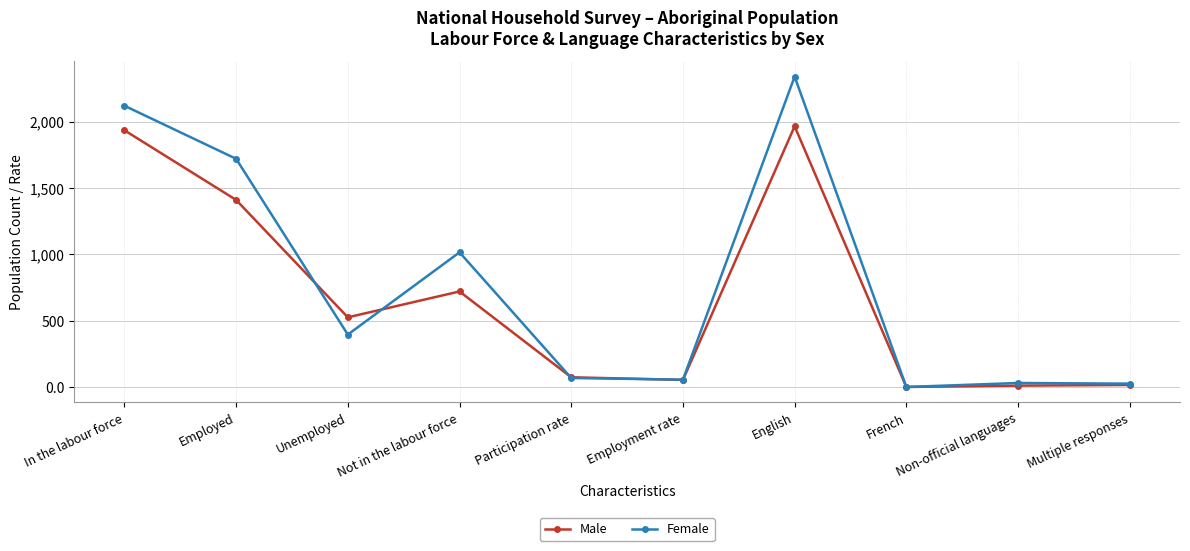

What is the difference between the maximum and minimum values in the Female series?

2340.0